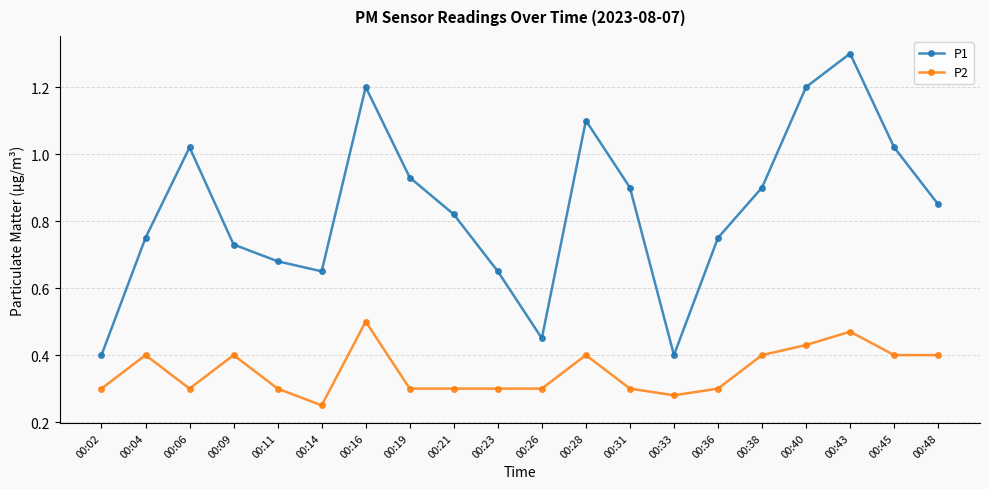

True or false: P1 has a value of 0.2 at 00:38.

False